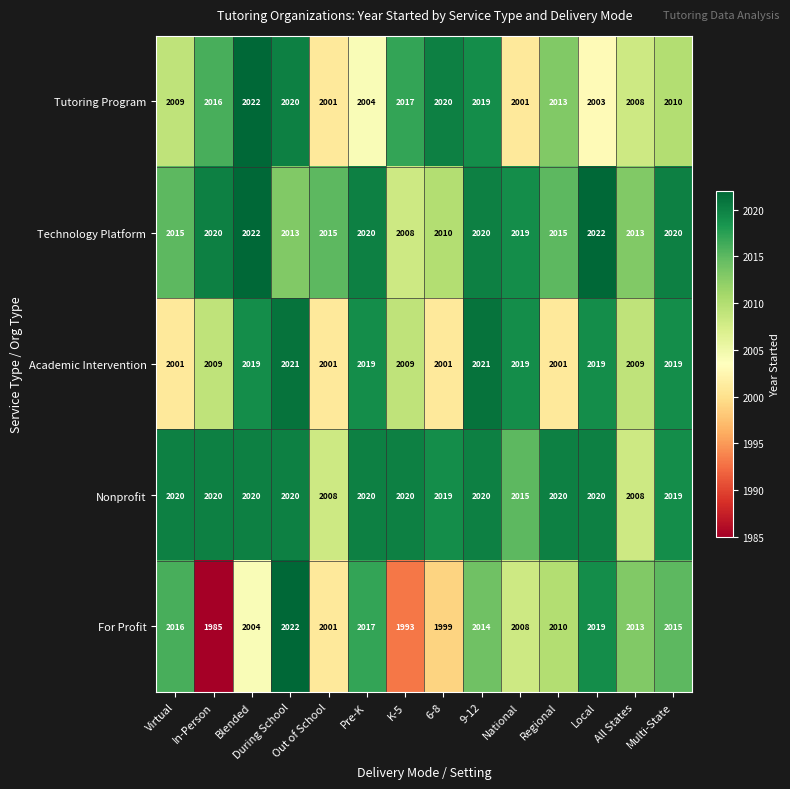

True or false: For Profit has a value of 2634 at 6-8.

False